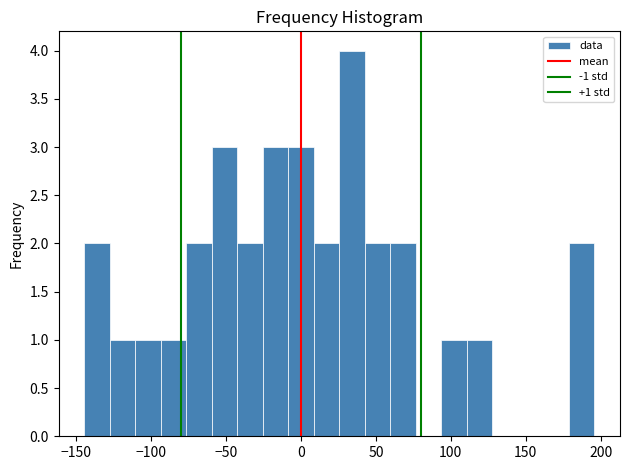

Read against the x-axis, roughly where is the centre of the tallest bar?

35